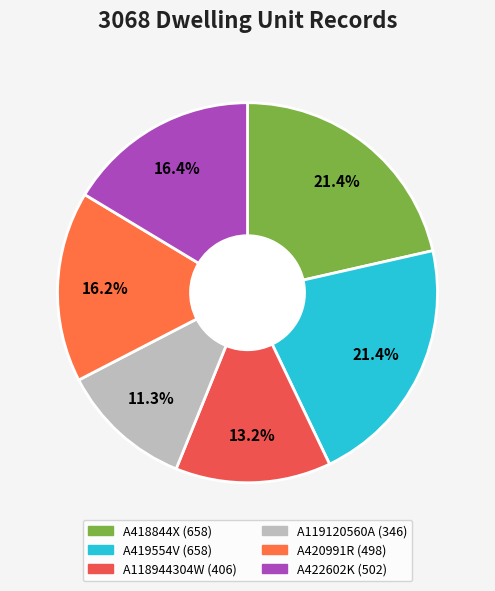

To the nearest percent, what portion does A422602K represent?

16%